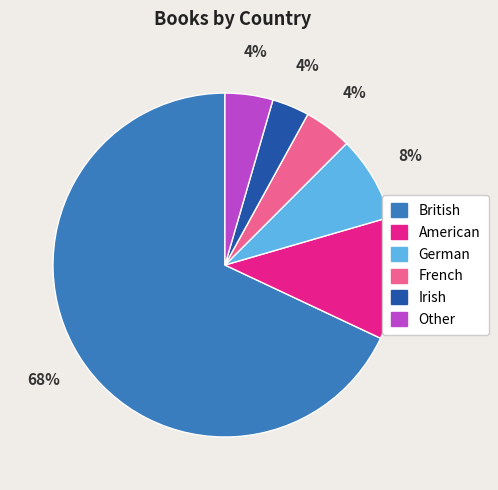

Does British represent more than half of the total?

Yes